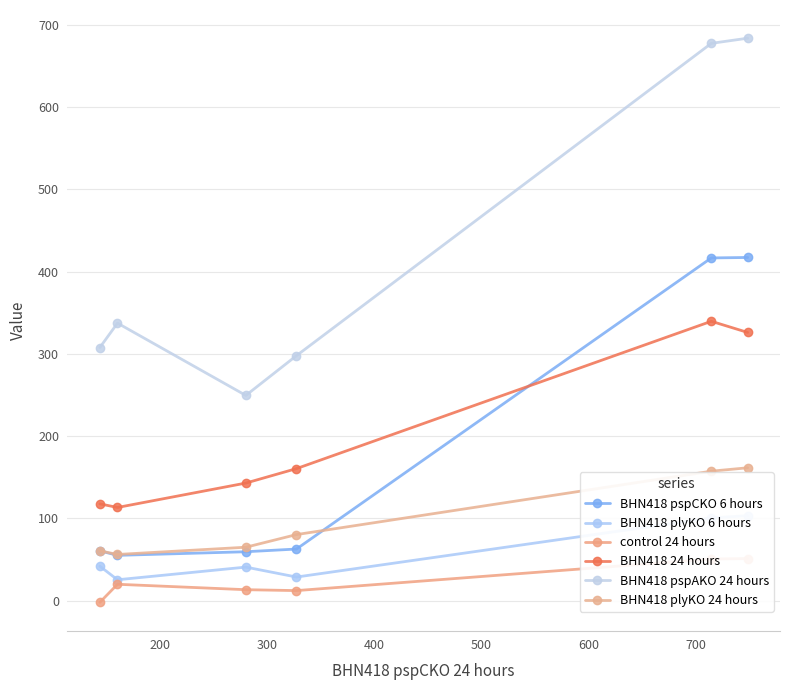

What is the lowest value of the BHN418 plyKO 24 hours series?

56.0